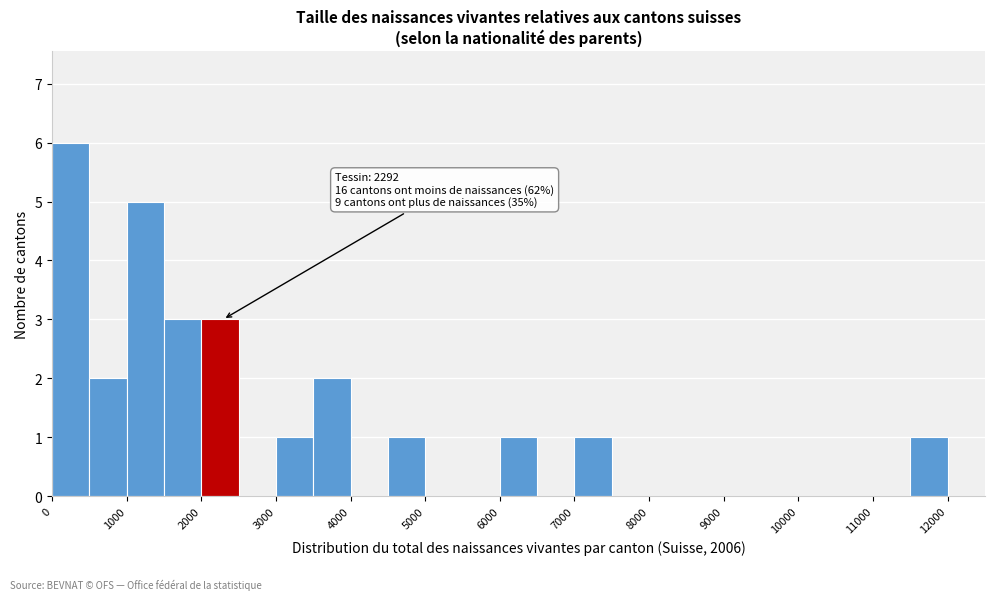

Which range on the x-axis has the tallest bar?

0 to 500